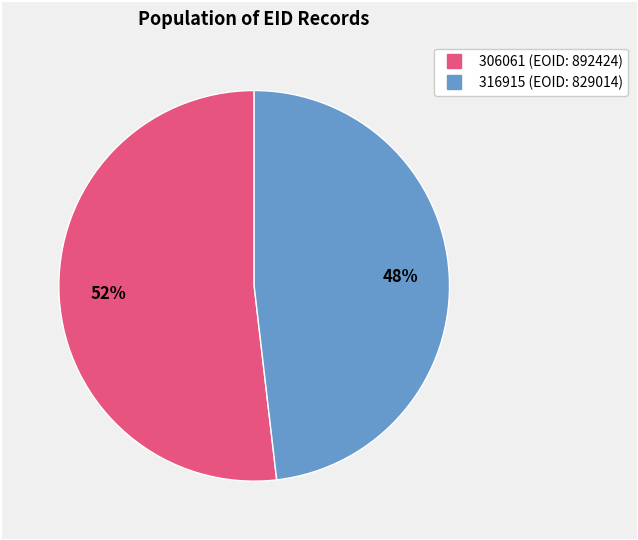

Do 316915 and 306061 together represent more than half of the pie?

Yes